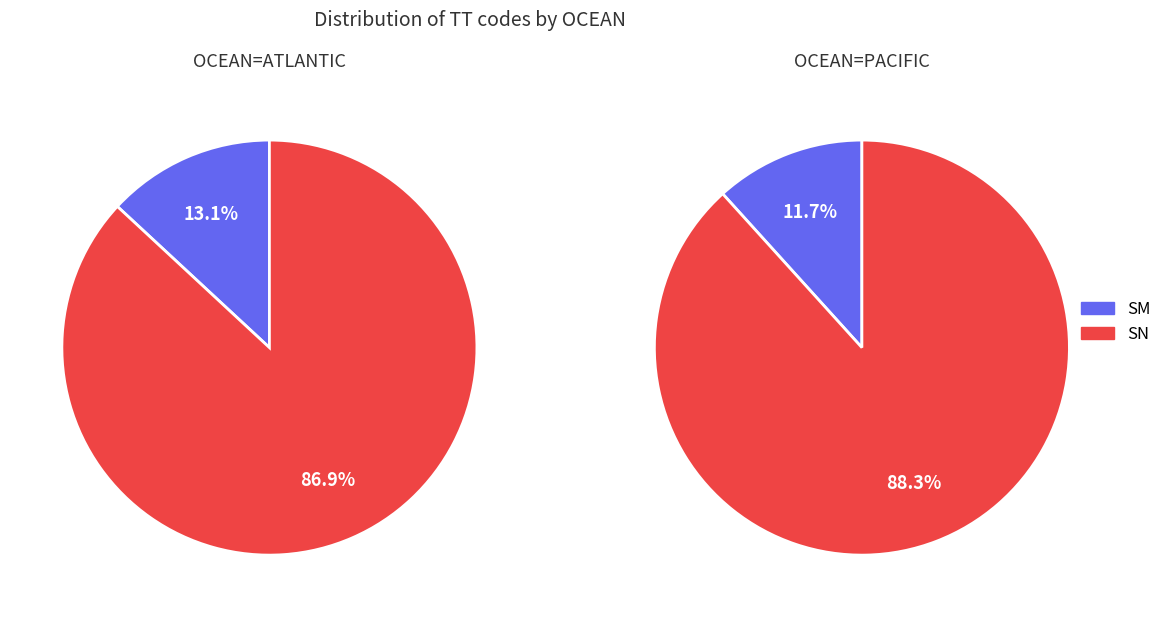

Which slice is the smallest?

SM